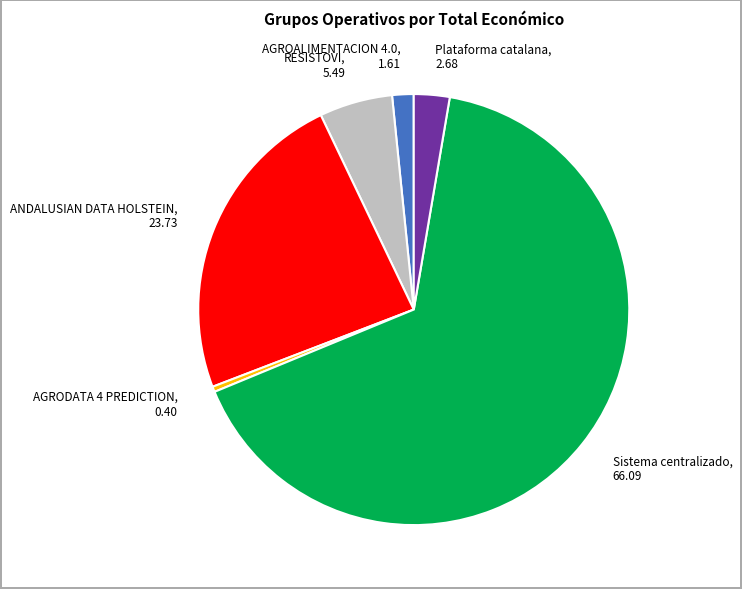

Combined, do ANDALUSIAN DATA HOLSTEIN and AGRODATA 4 PREDICTION account for over 50%?

No